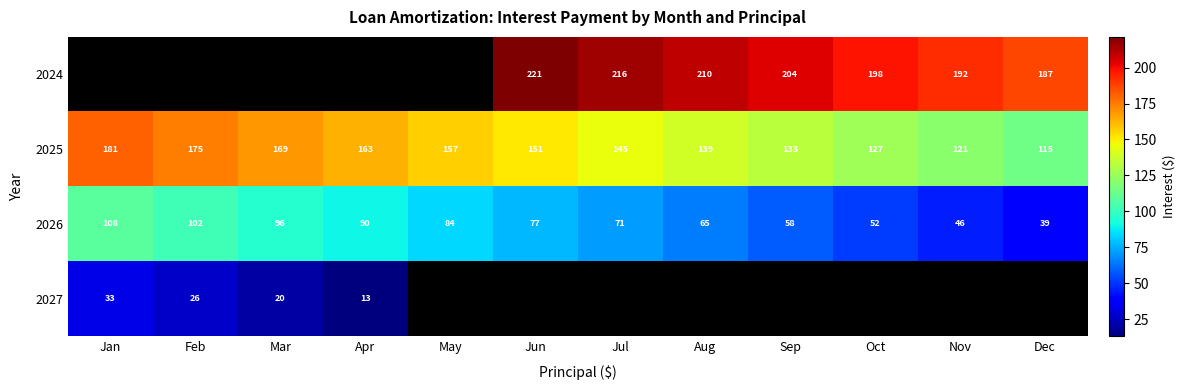

List the labels in order of 2026 value, smallest first.

Dec, Nov, Oct, Sep, Aug, Jul, Jun, May, Apr, Mar, Feb, Jan